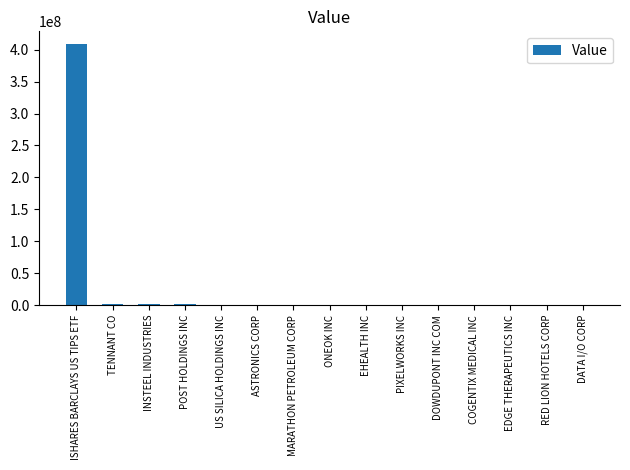

The chart shows a value of 355000 at ONEOK INC. True or false?

True